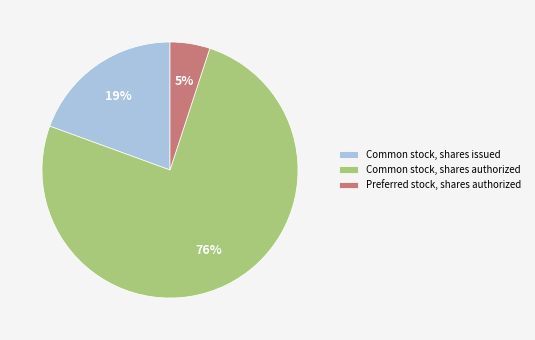

What percentage is the Common stock, shares issued slice, to the nearest percent?

19%